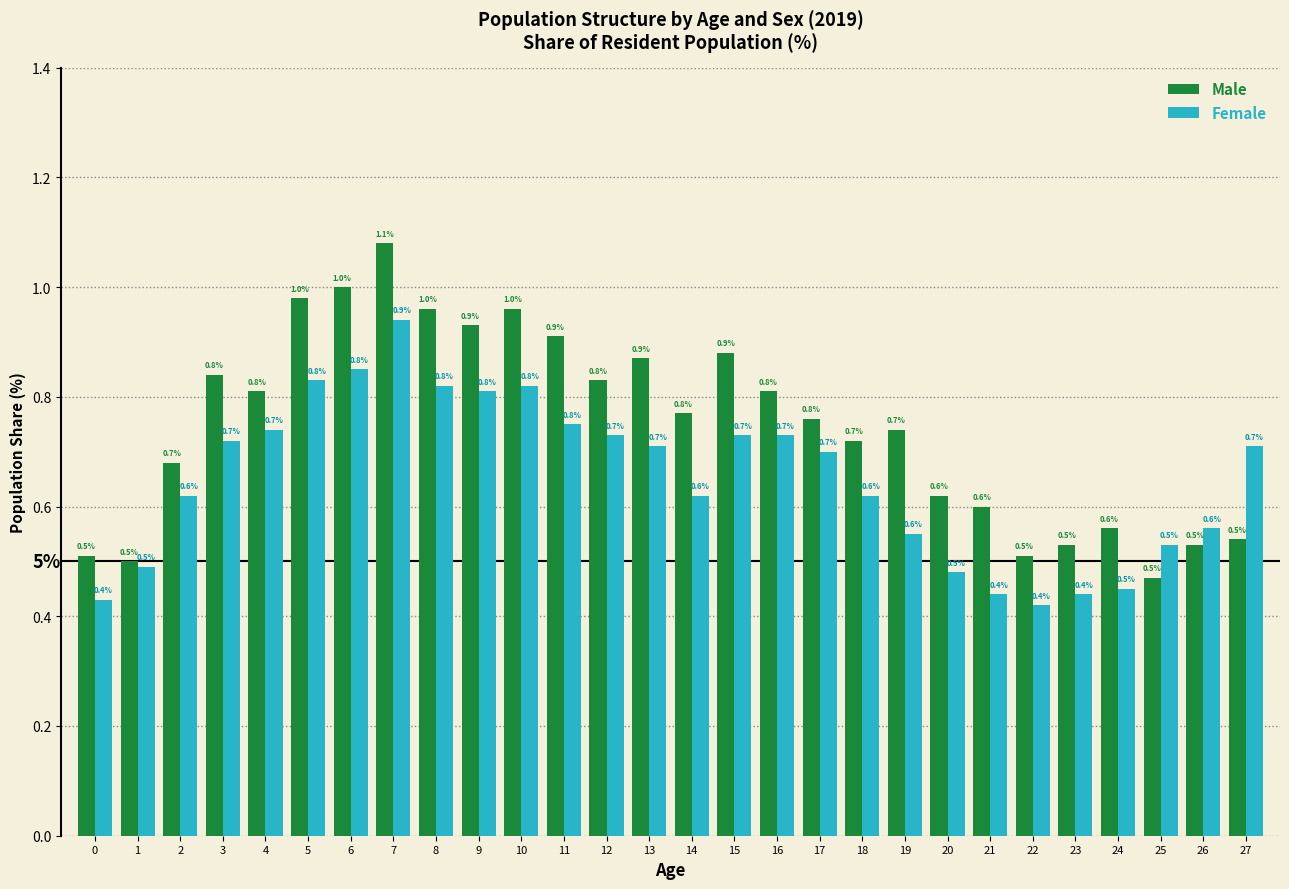

True or false: Female has a value of 0.1 at 21.

False